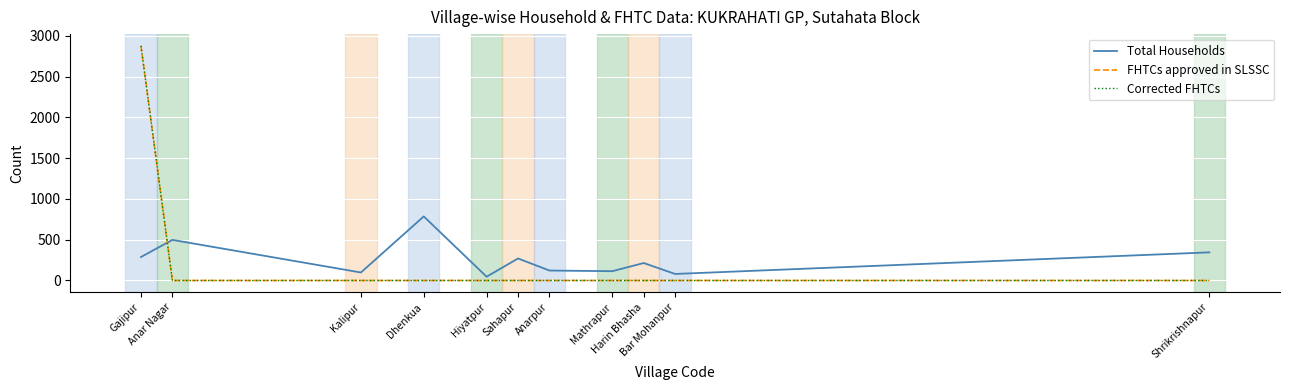

At how many categories does at least one series exceed 2054?

1